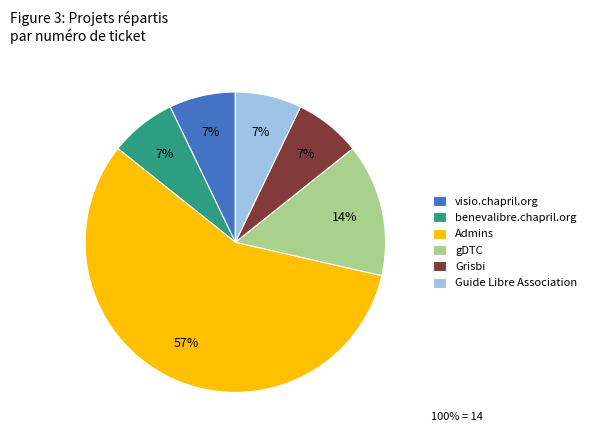

What is the ratio of the value at benevalibre.chapril.org to the value at Grisbi?

1.0